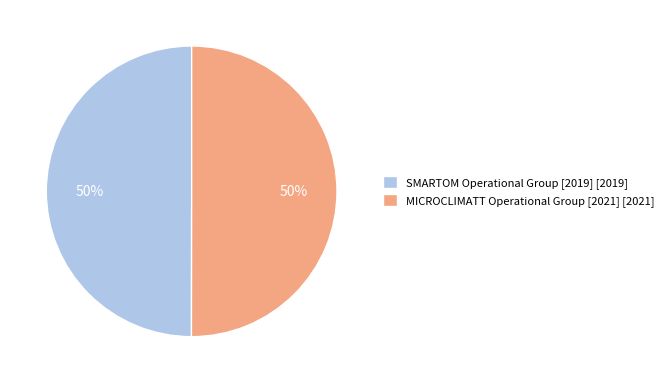

To the nearest percent, what percentage of the pie is SMARTOM Operational Group [2019]?

50%